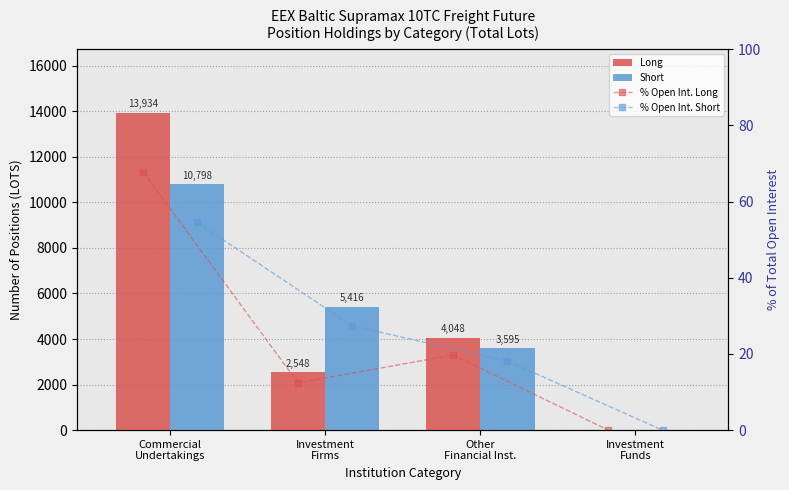

List the labels in order of % Open Int. Long value, largest first.

Commercial
Undertakings, Other
Financial Inst., Investment
Firms, Investment
Funds